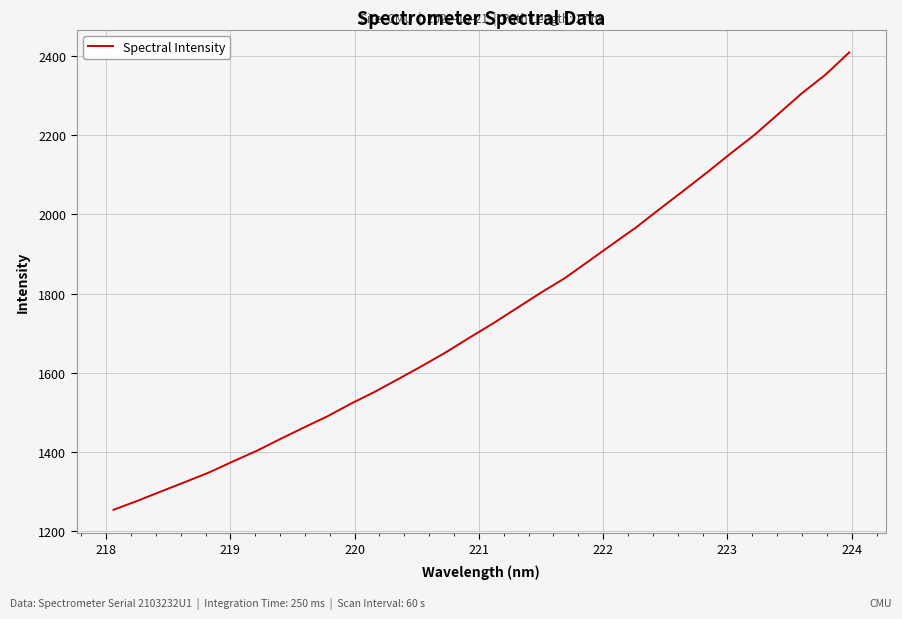

How many lines are shown in the chart?

1